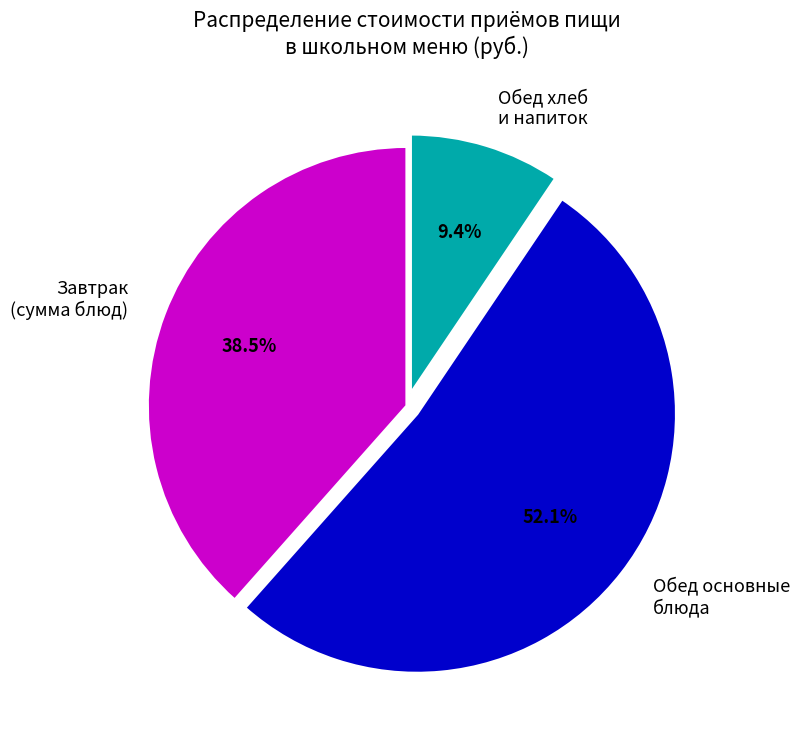

What is the ratio of the value at Обед основные блюда to the value at Завтрак (сумма блюд)?

1.4